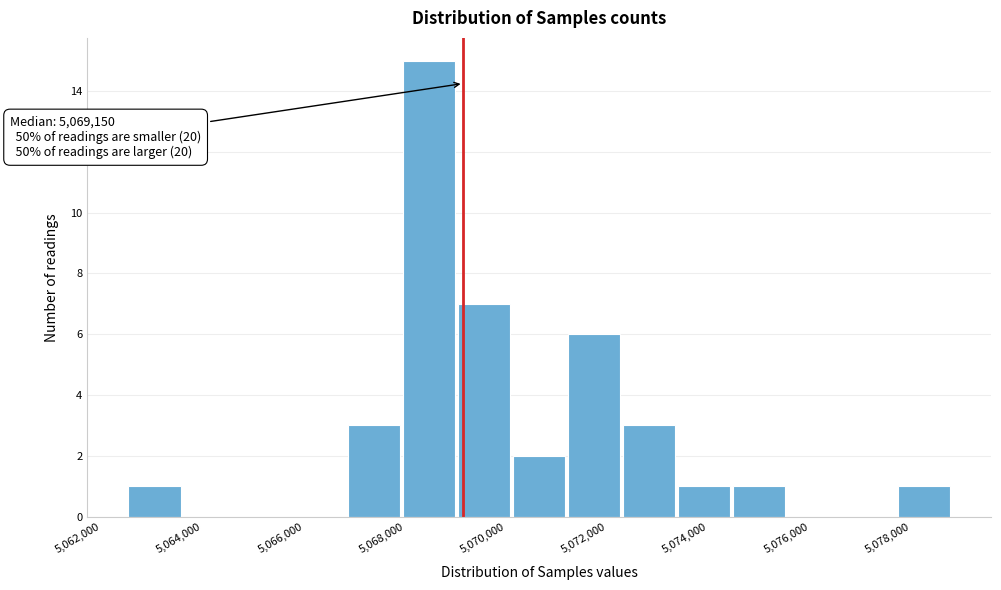

Over which range of the x-axis is the bar tallest?

5068000 to 5069000